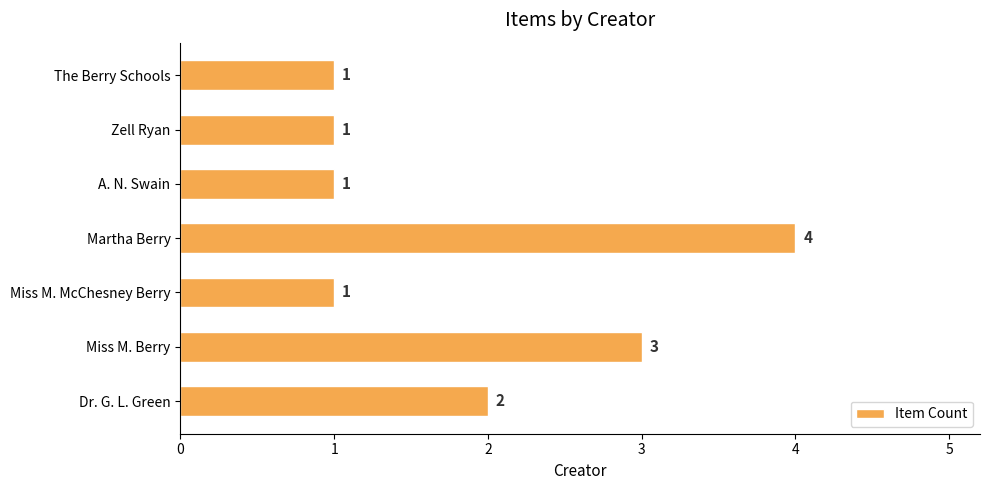

What is the greatest value displayed?

4